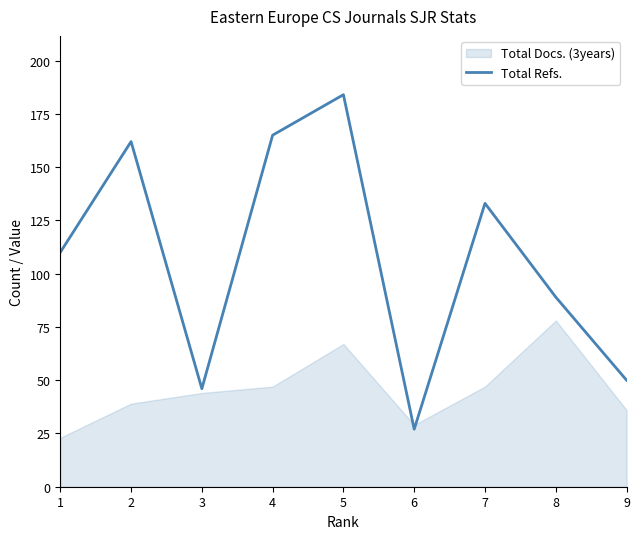

Rank the categories by value from highest to lowest.

5, 4, 2, 7, 1, 8, 9, 3, 6